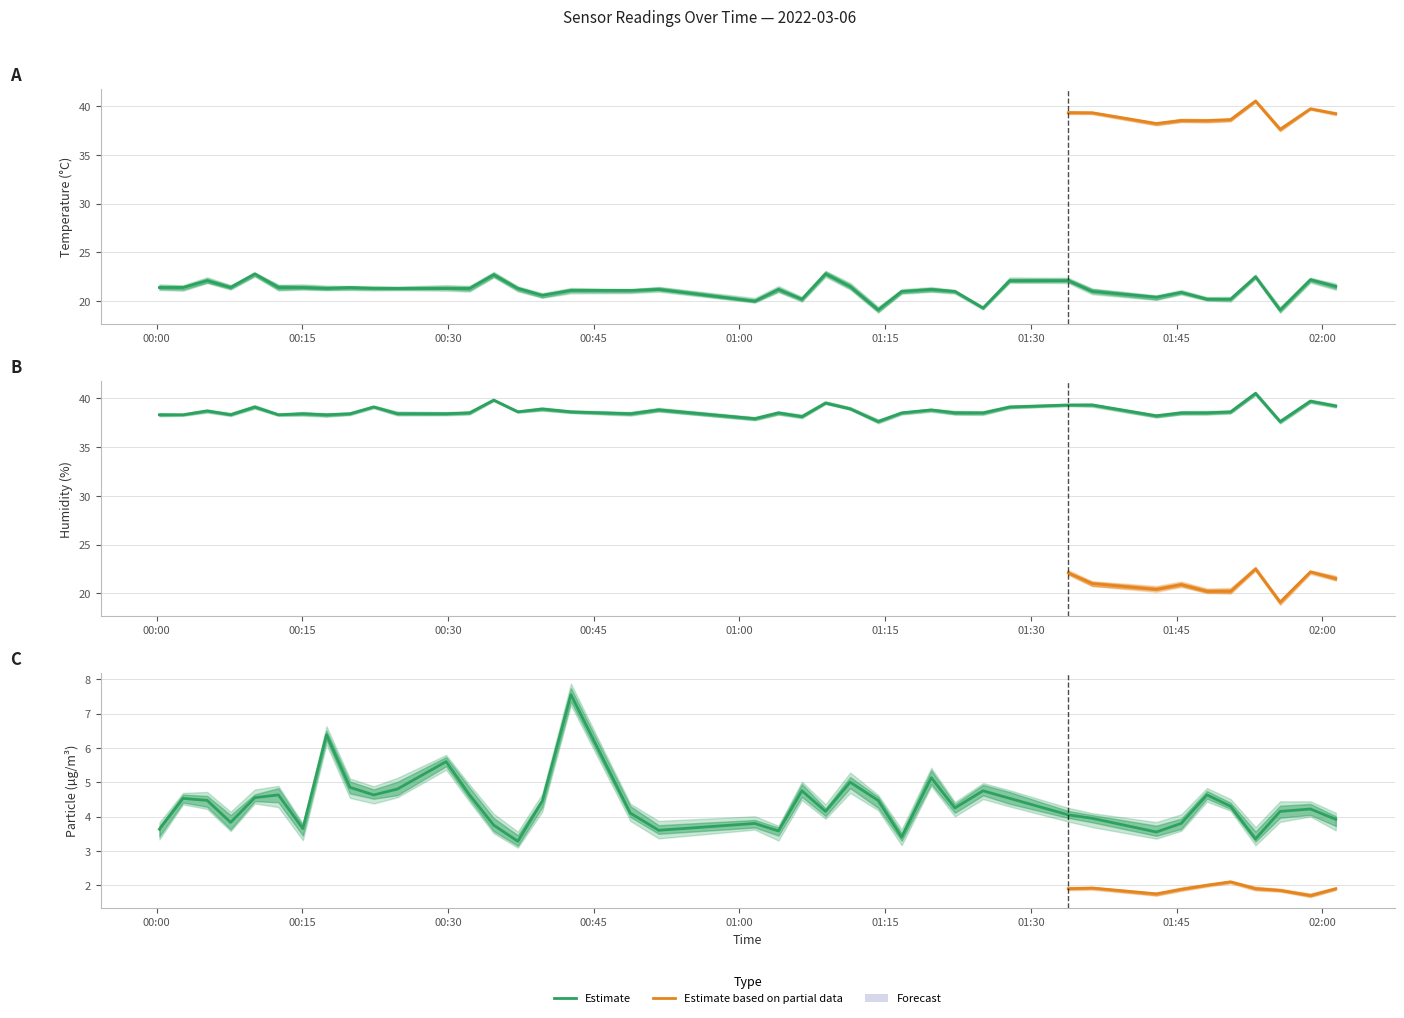

What position from the left is 01:55?

38